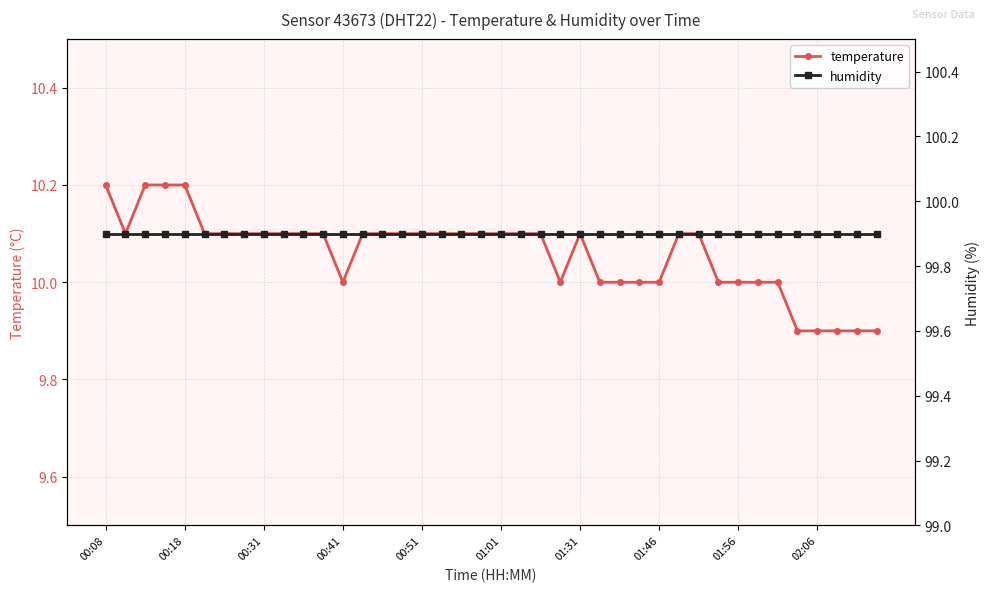

Count the number of categories in the chart.

40